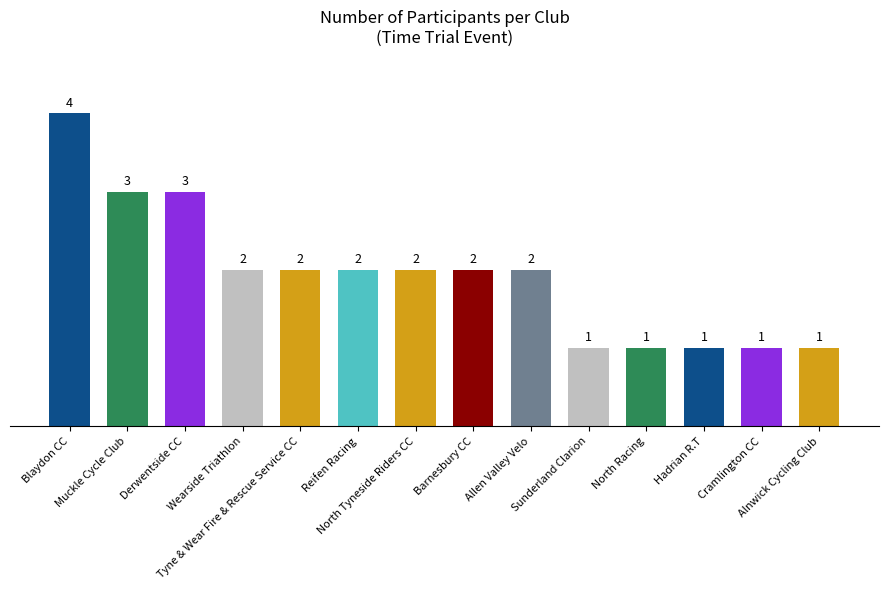

What is the difference between the second highest and minimum values?

2